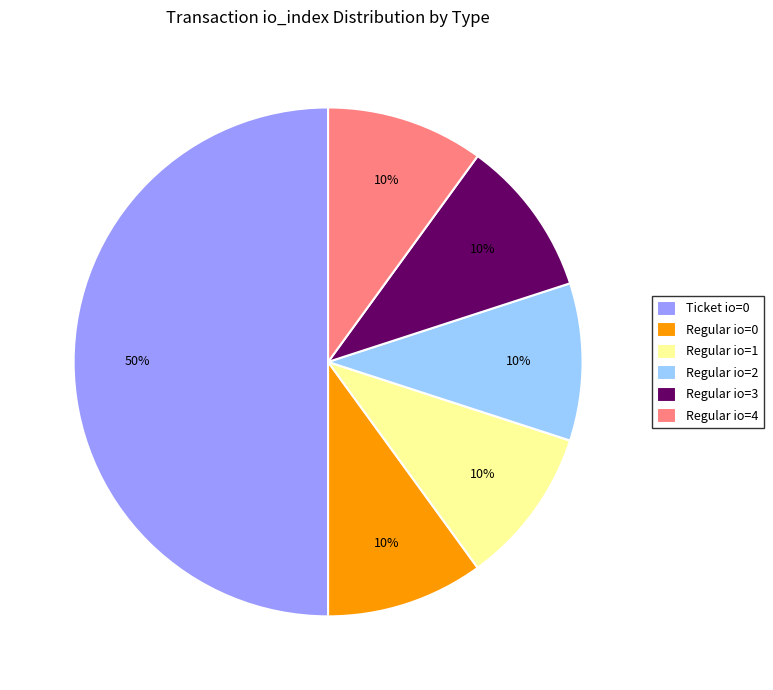

How many slices are in this pie chart?

6